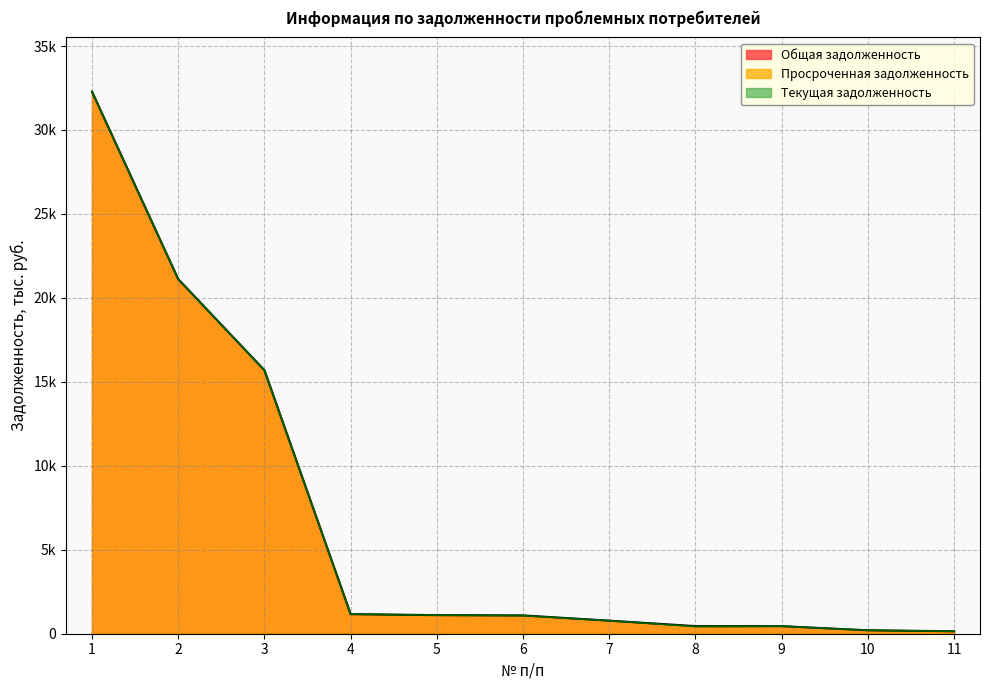

What is the sum of all Просроченная задолженность values?

74457.8